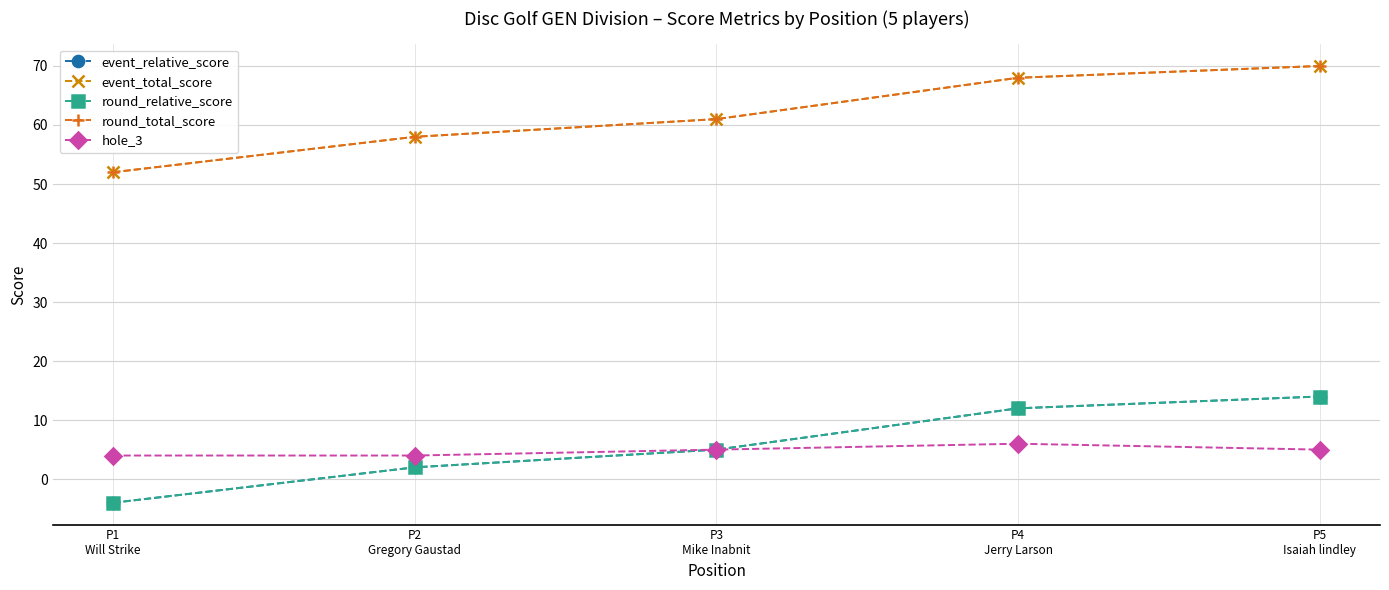

Does the chart display data point markers on the line(s)?

Yes